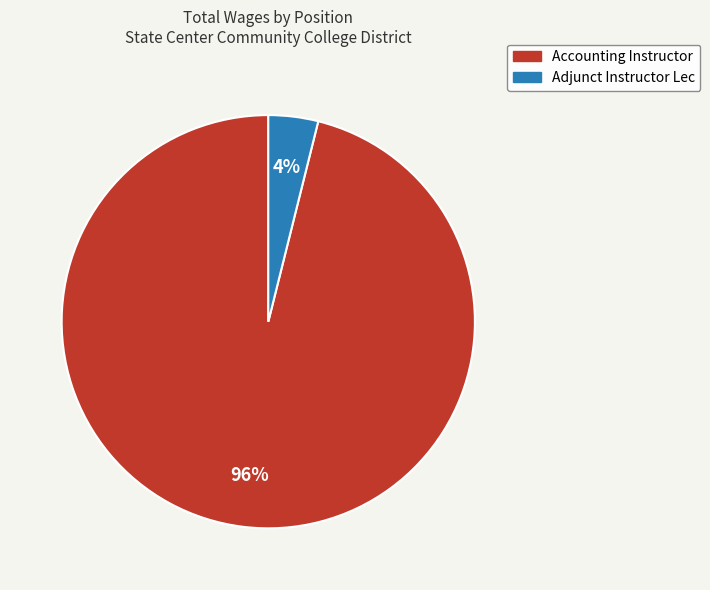

Is there any slice that represents more than half of the pie?

Yes